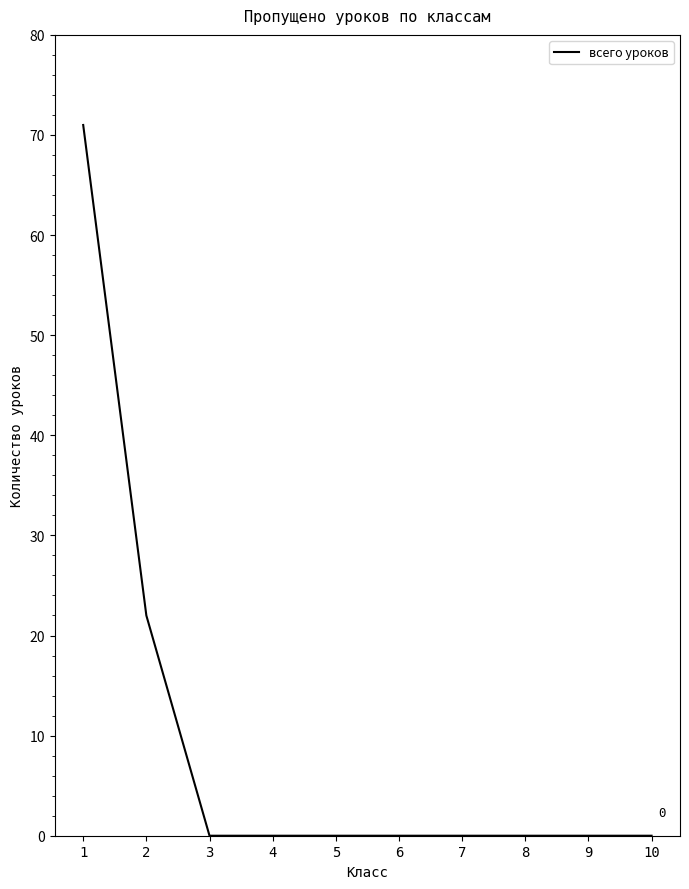

What is the change in value from 1 to 10?

-71